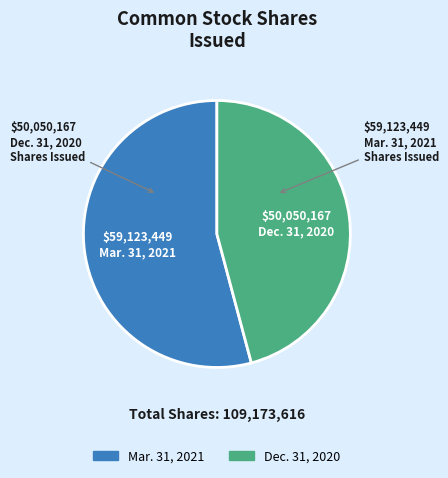

Does any single category account for the majority?

Yes